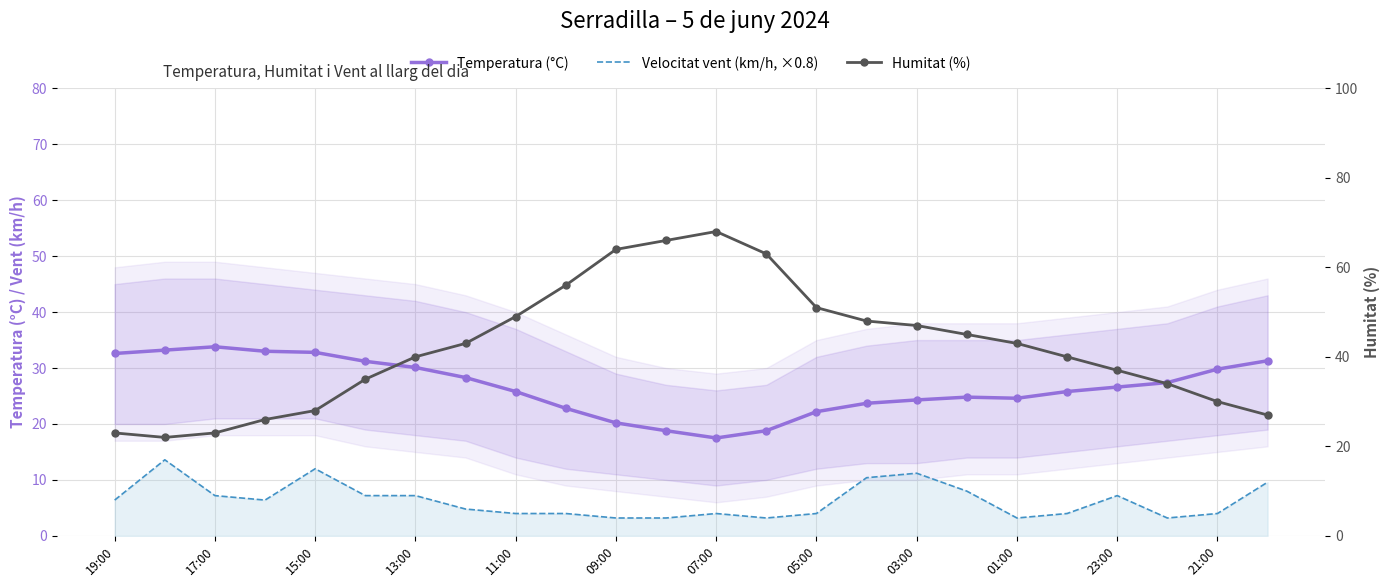

What are all the series names shown in the legend?

Temperatura (°C), Velocitat vent (km/h, ×0.8), Humitat (%)